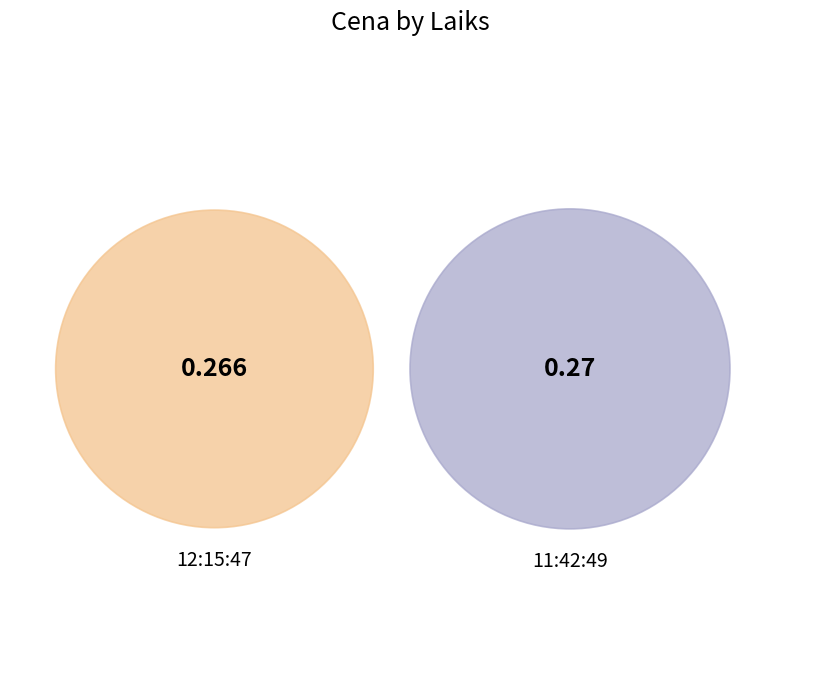

How many slices are in this pie chart?

2